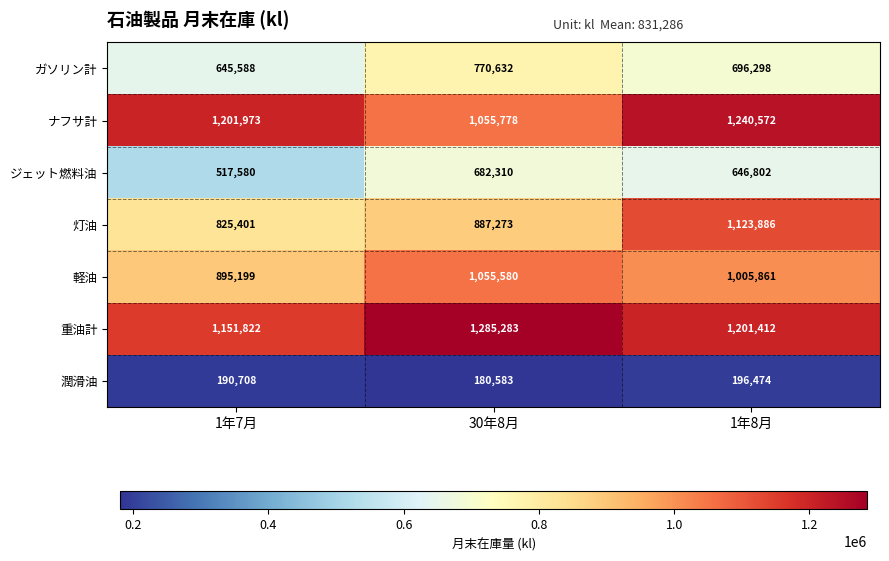

Between 1年7月 and 1年8月, which series saw the biggest shift?

灯油